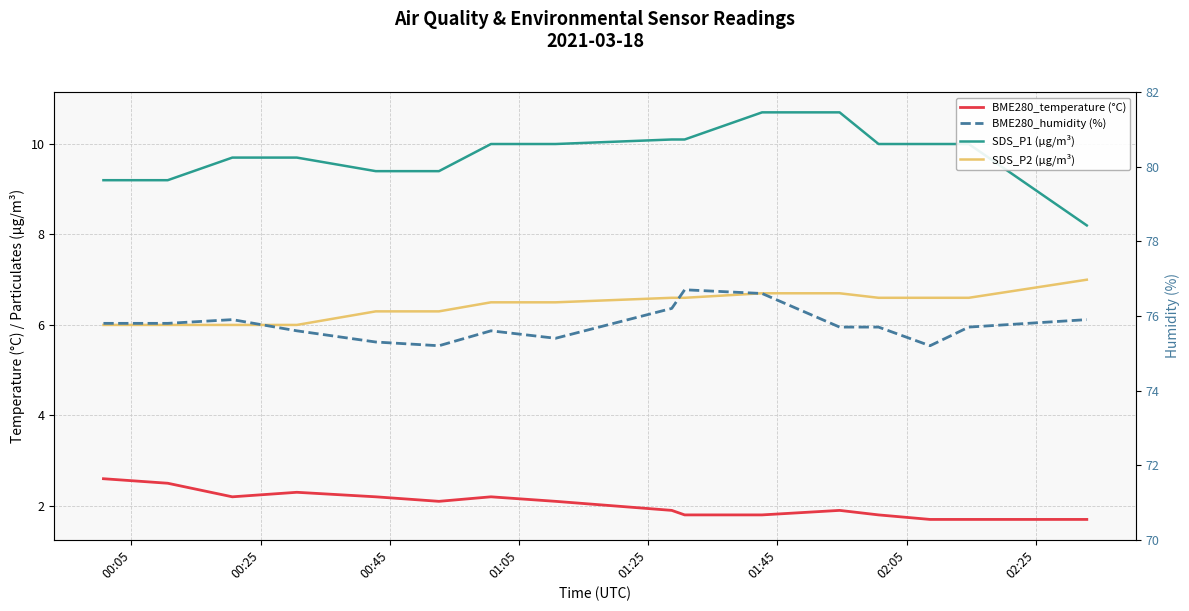

The SDS_P1 (µg/m³) series shows 13.8 at 00:45. True or false?

False